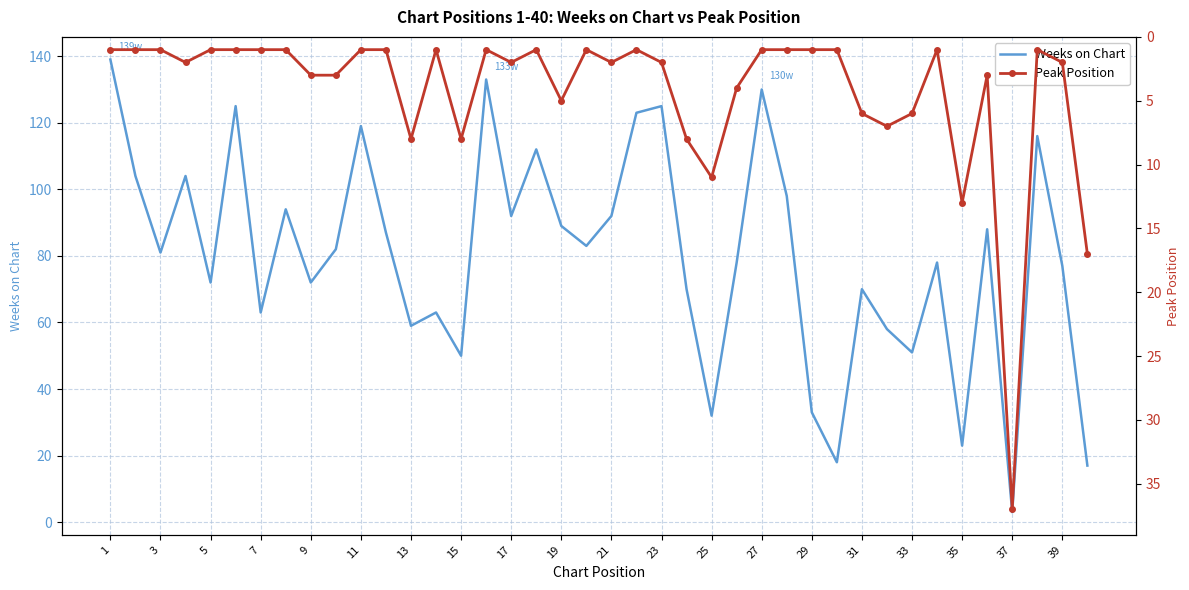

The Weeks on Chart series shows 121 at 5. True or false?

False